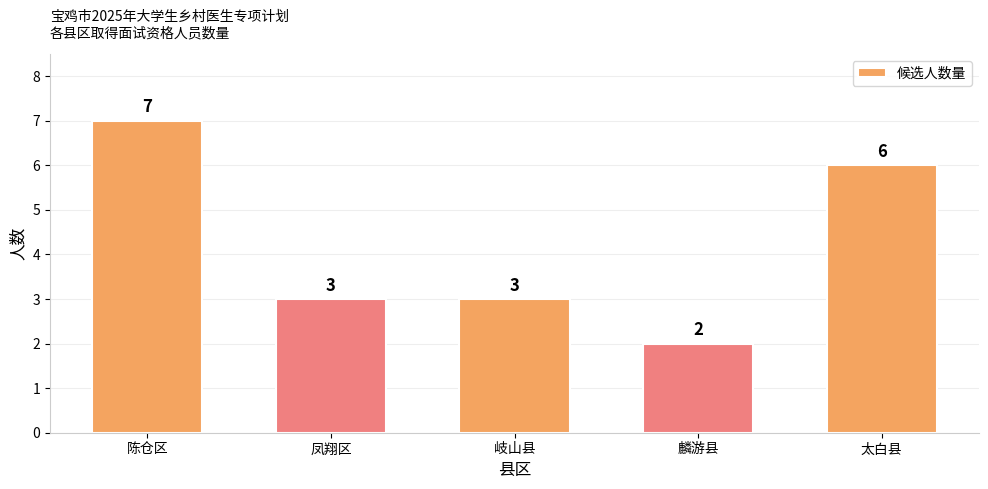

How many distinct data groups are displayed?

1